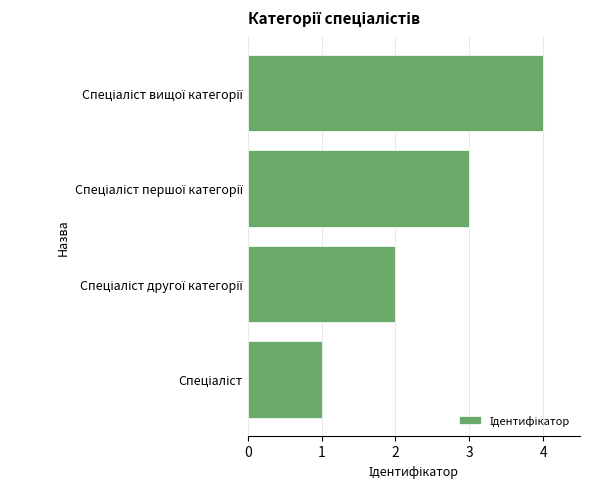

What is the difference between the maximum and minimum values?

3